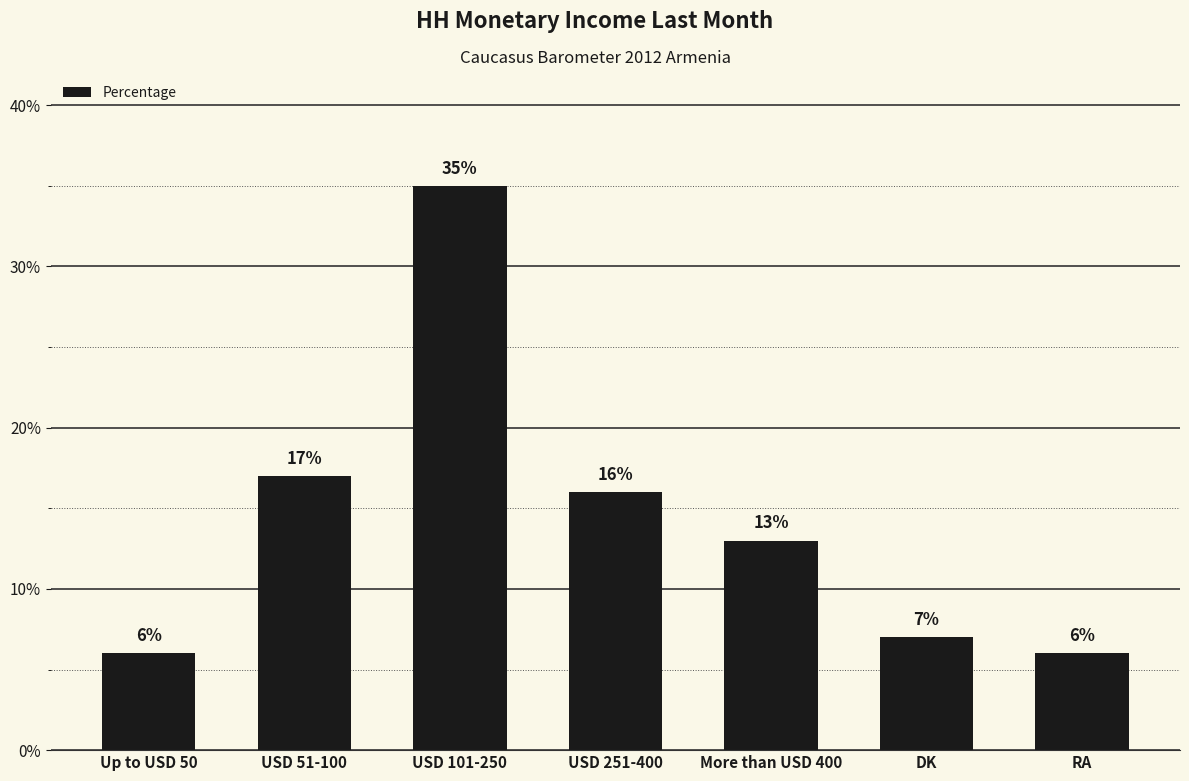

Which label corresponds to the largest value in the chart?

USD 101-250